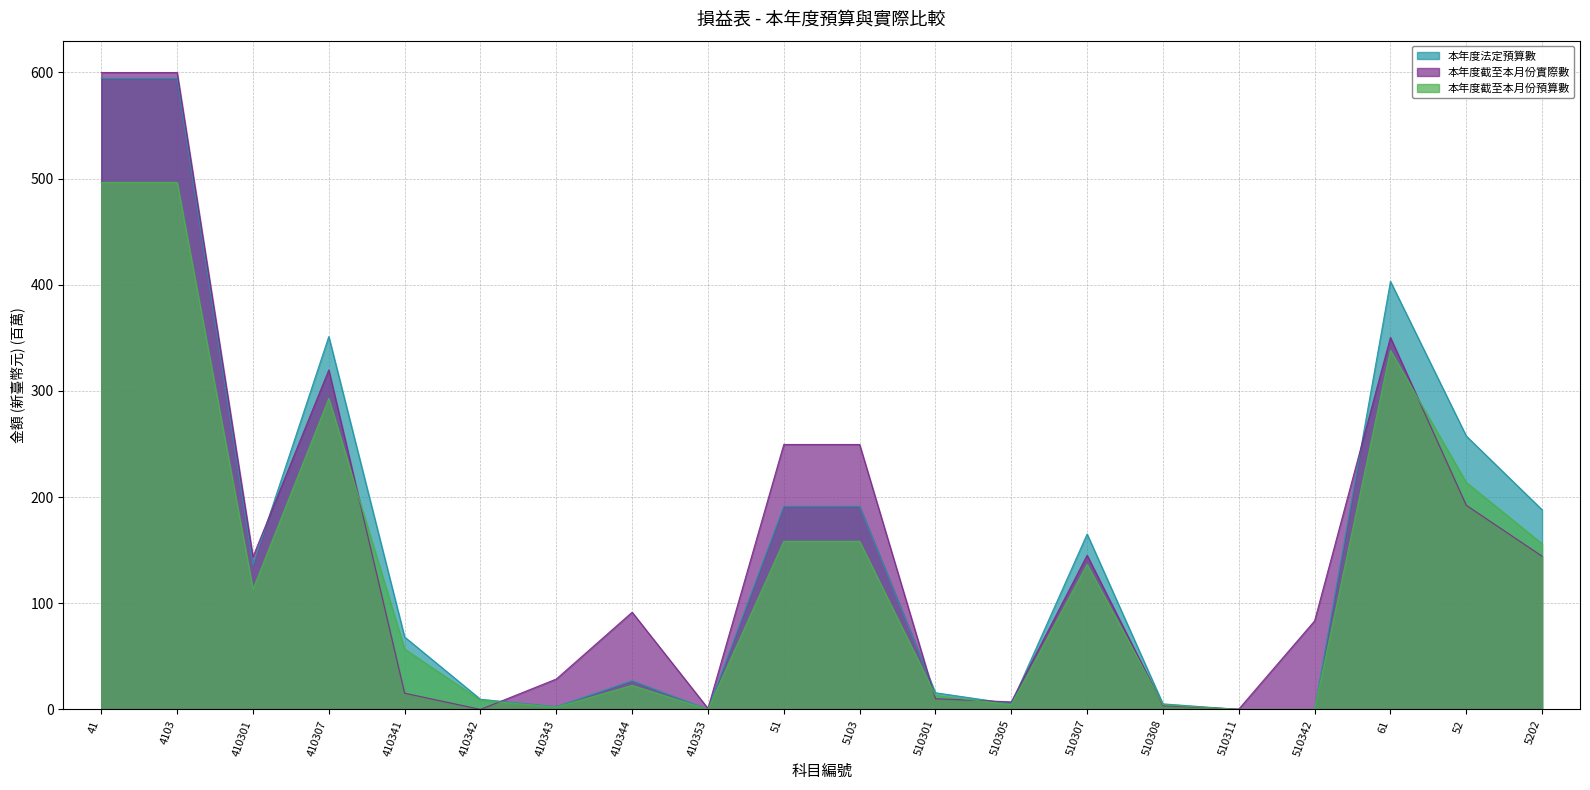

Where is the first local maximum for 本年度法定預算數?

410307